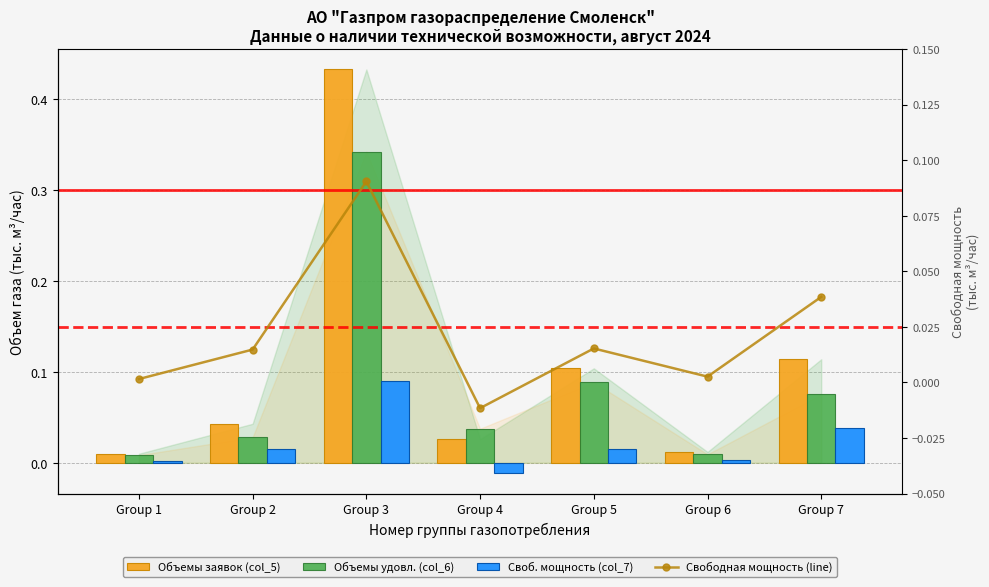

How many groups of bars are there?

7